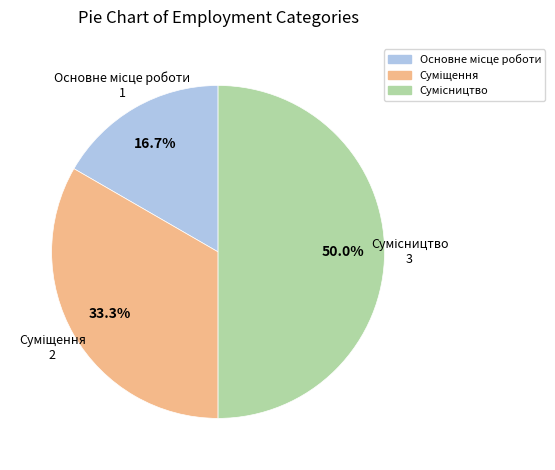

Combined, do Суміщення and Сумісництво account for over 50%?

Yes